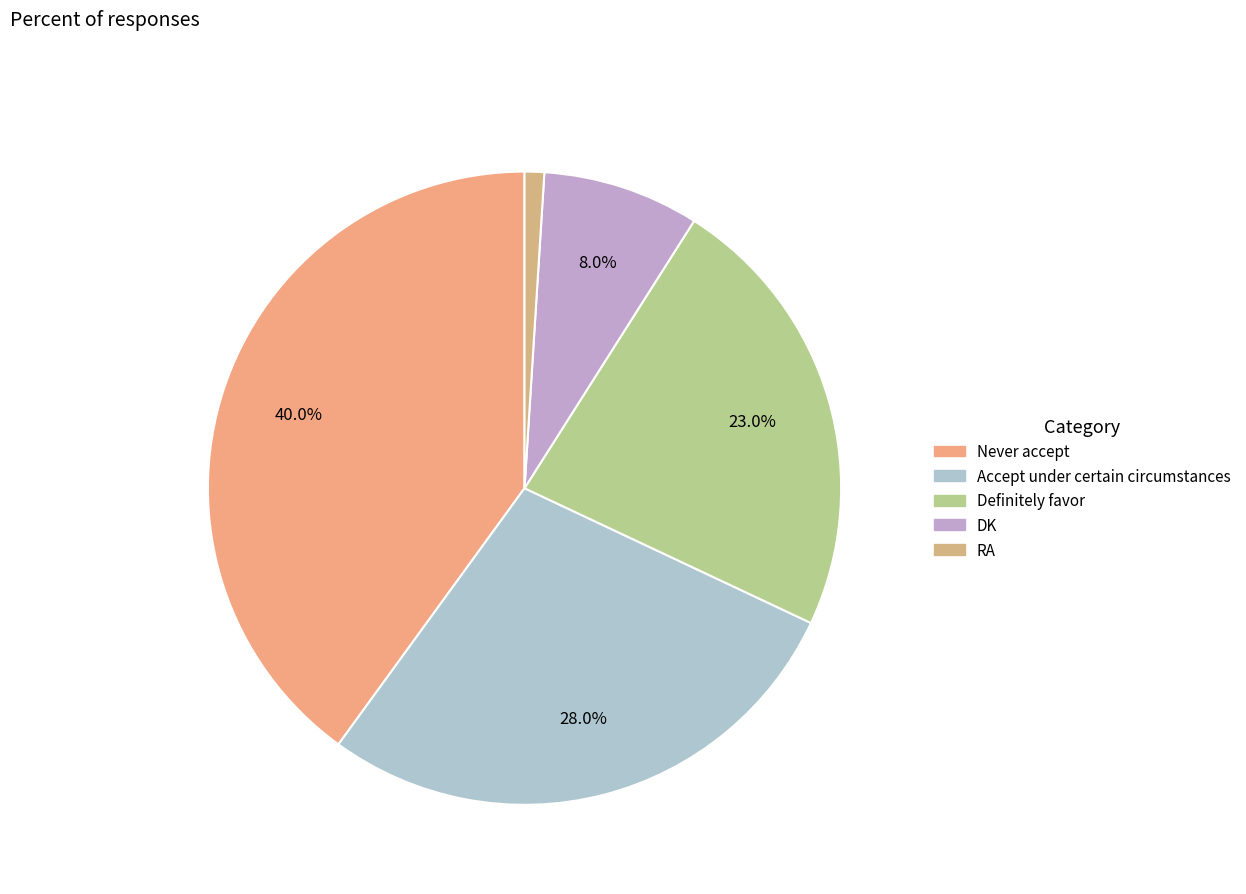

What percentage is the Never accept slice, to the nearest percent?

40%